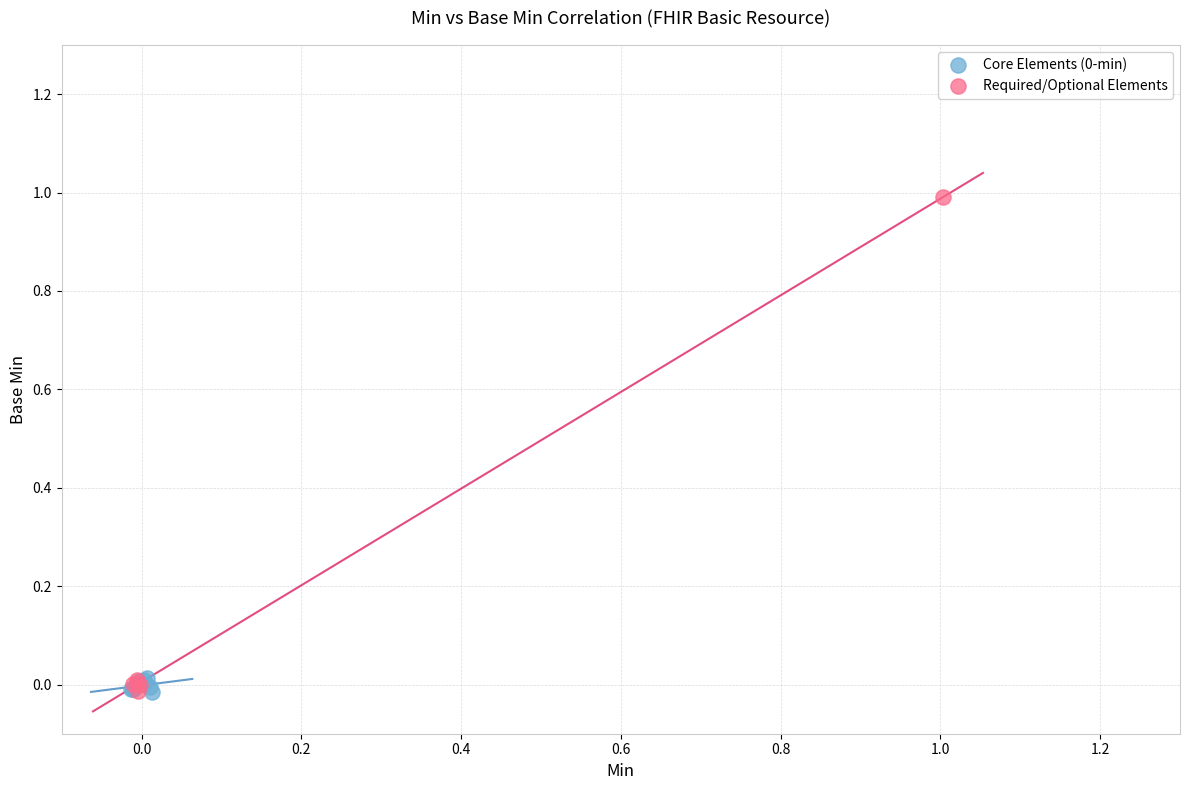

Which series has the largest Y range (max minus min)?

Required/Optional Elements